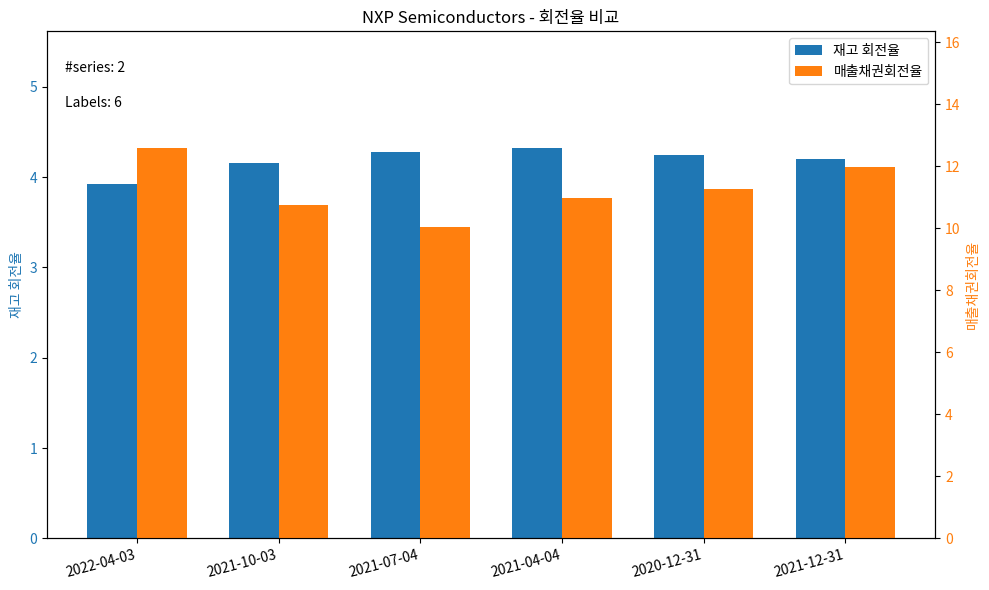

What is the label of the 2nd bar from the left?

2021-10-03